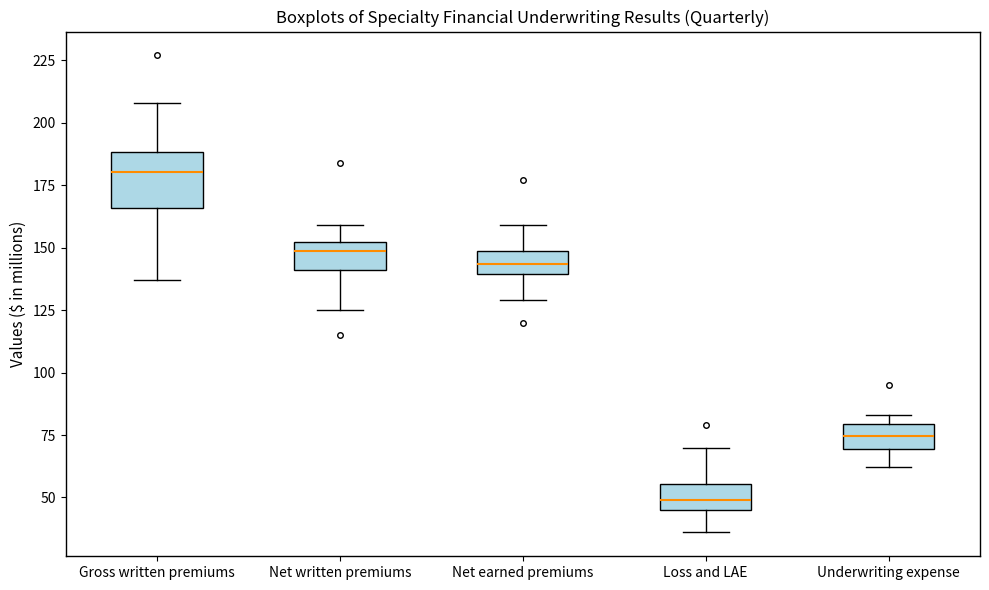

Reading left to right, read every box against the y-axis: the position of its median line, the range the box covers, and the ends of its whiskers. The values are not printed on the chart, so give them approximately, as read against the axis.

Gross written premiums: median 180, box 165 to 190, whiskers 135 to 210
Net written premiums: median 150 (just below the box's upper edge), box 140 to 150, whiskers 125 to 160
Net earned premiums: median 145, box 140 to 150, whiskers 130 to 160
Loss and LAE: median 50, box 45 to 55, whiskers 35 to 70
Underwriting expense: median 75, box 70 to 80, whiskers 60 to 85